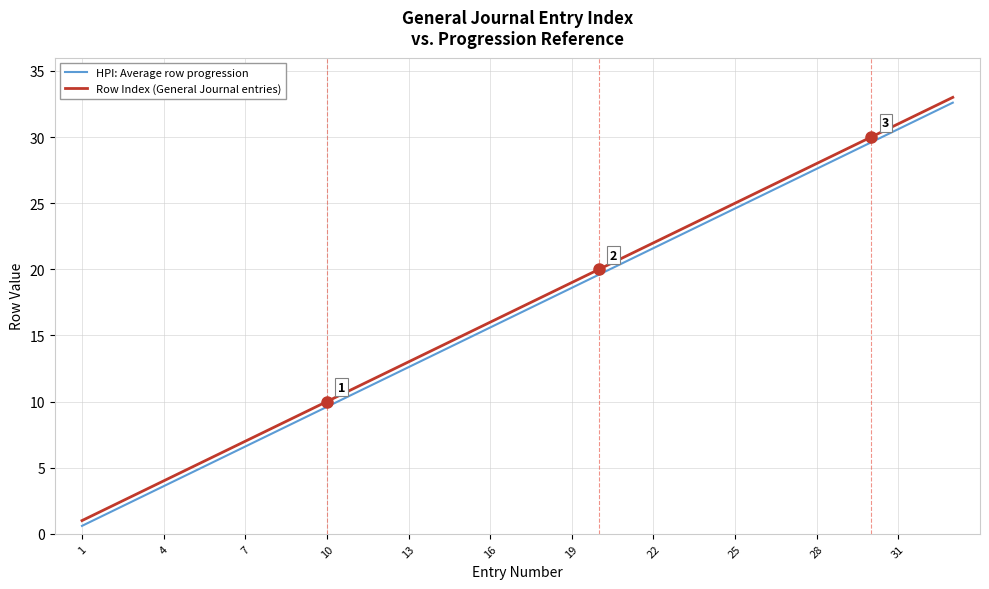

True or false: HPI: Average row progression and Row Index (General Journal entries) intersect in this chart.

False